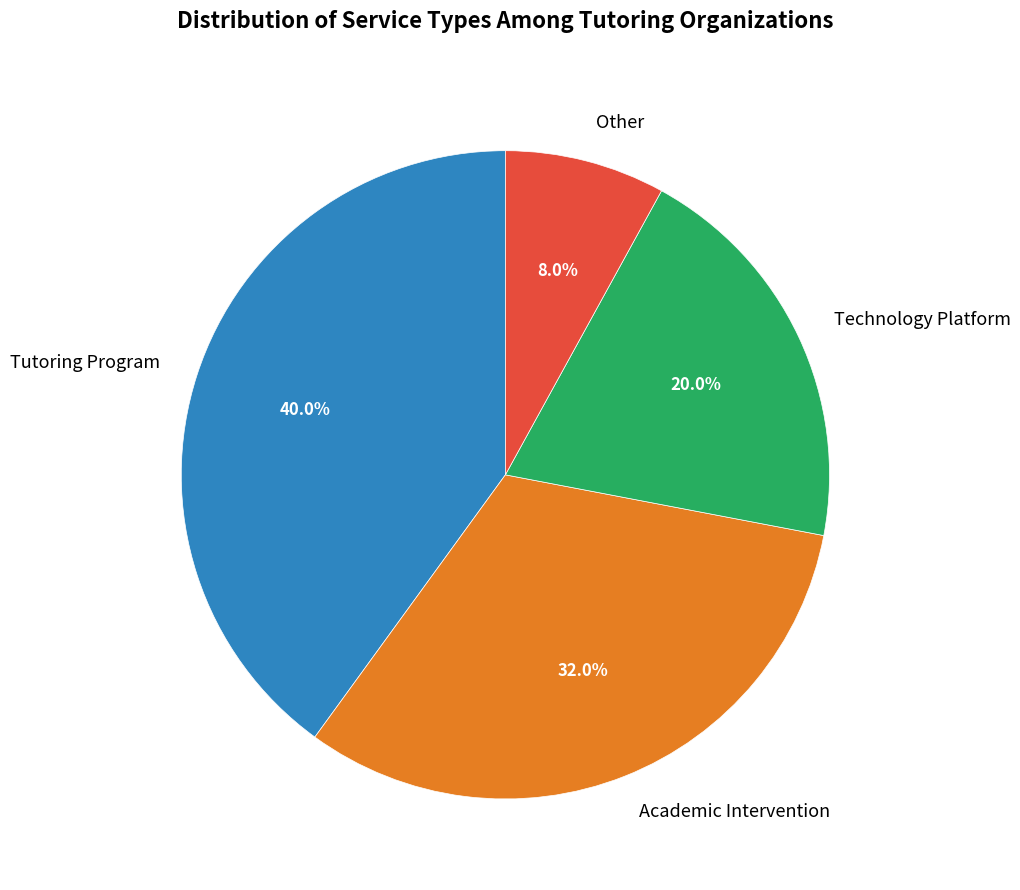

How many slices are in this pie chart?

4